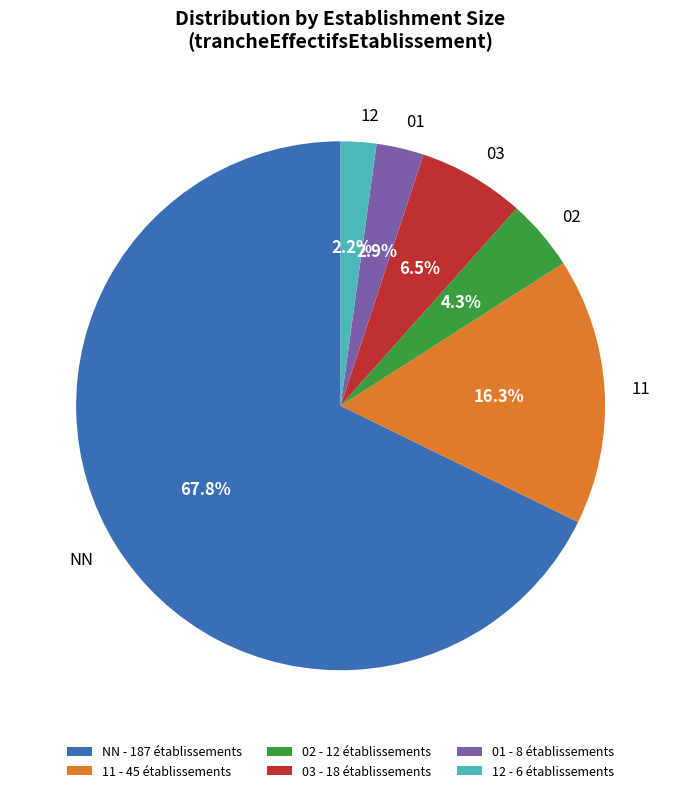

What is the smallest slice in the pie chart?

12